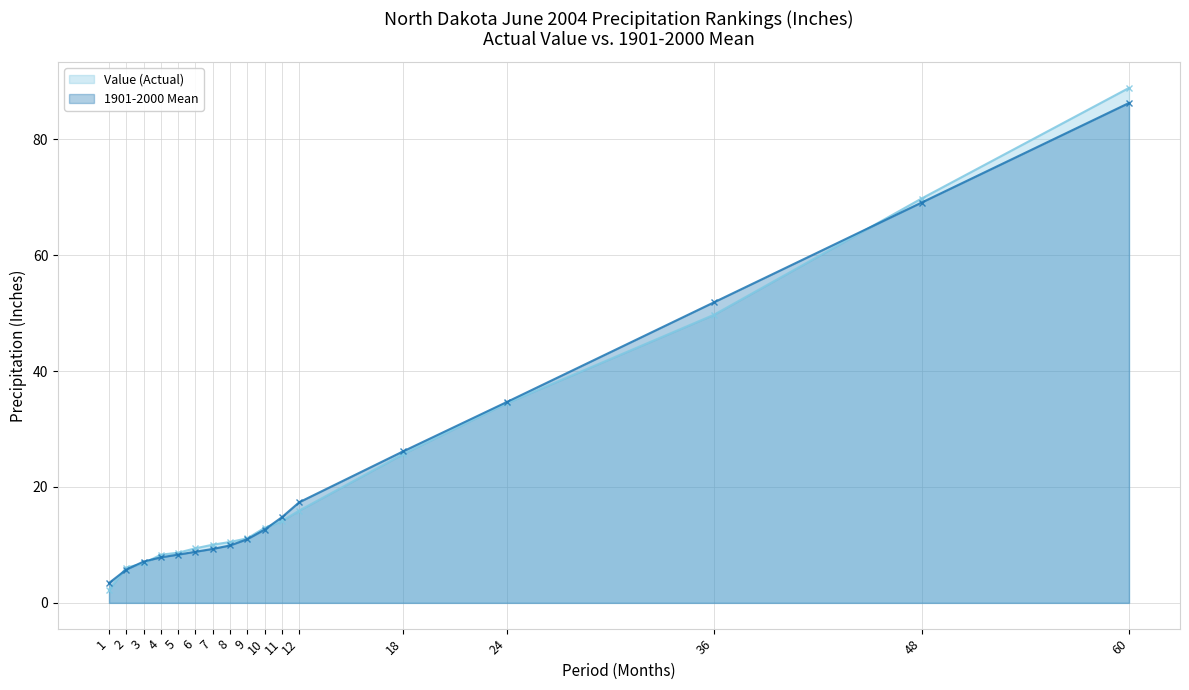

Read the 1901-2000 Mean value at 10.

12.6